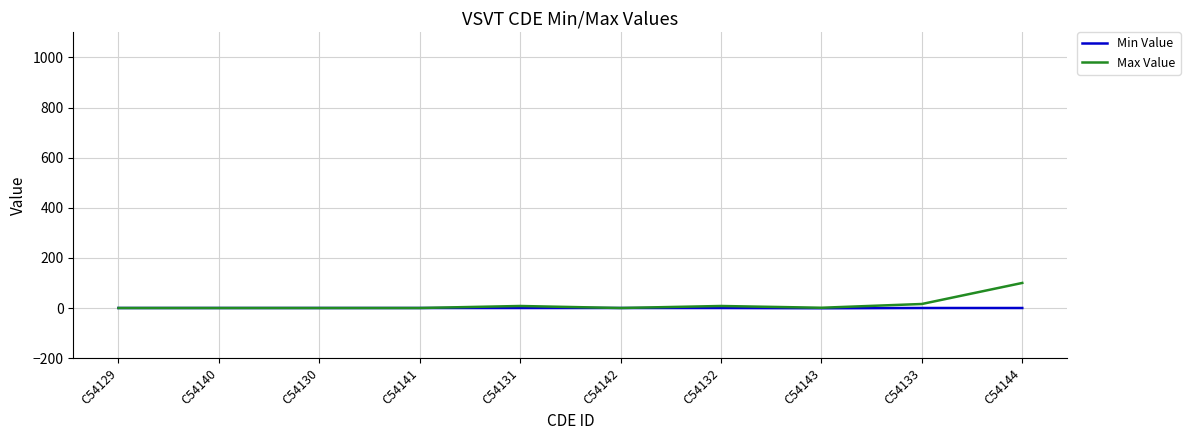

How many values in the Max Value series are below 1?

5